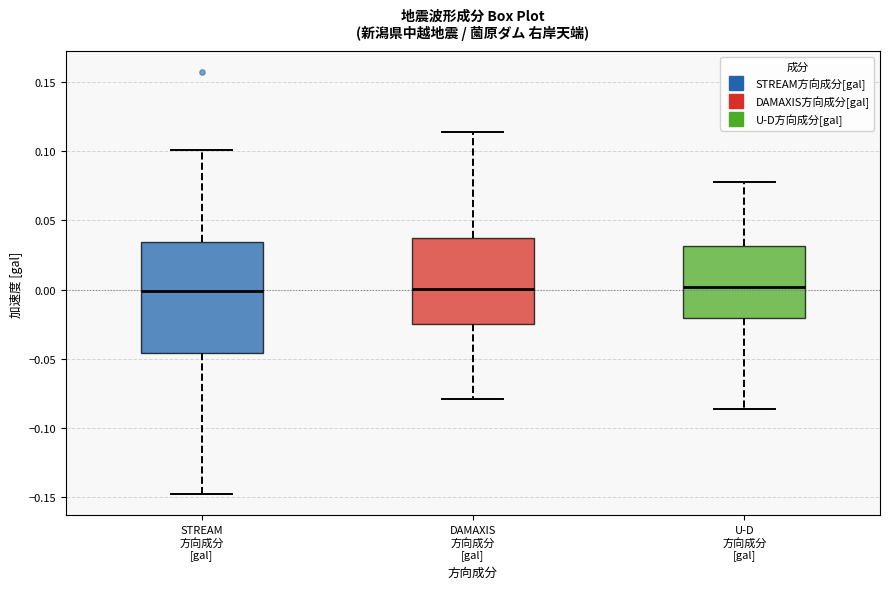

Where is the upper edge of the box for DAMAXIS 方向成分 [gal] on the y-axis? The values are not printed on the chart, so give them approximately, as read against the axis.

0.040